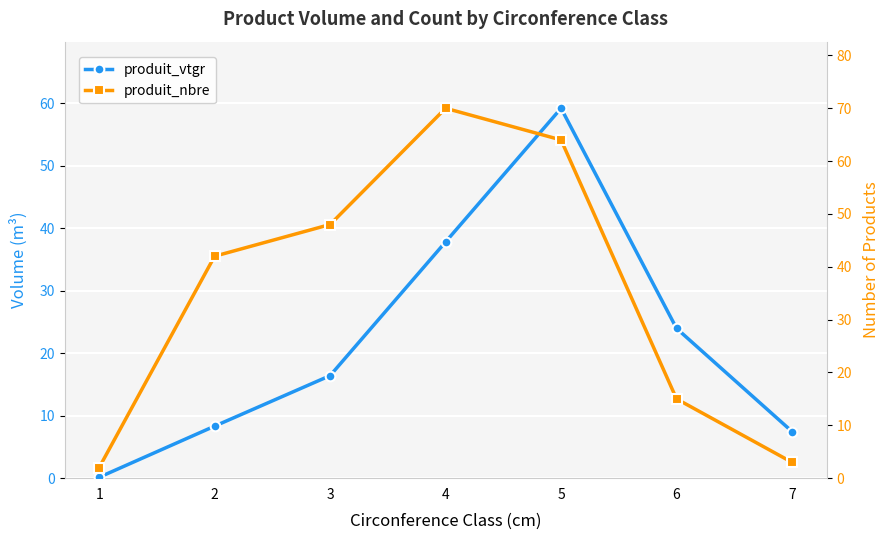

Reading left to right, extract all data points from this chart.

produit_vtgr: 1=0.1	2=8.3	3=16.4	4=37.8	5=59.2	6=24.0	7=7.5
produit_nbre: 1=2.0	2=42.0	3=48.0	4=70.0	5=64.0	6=15.0	7=3.0